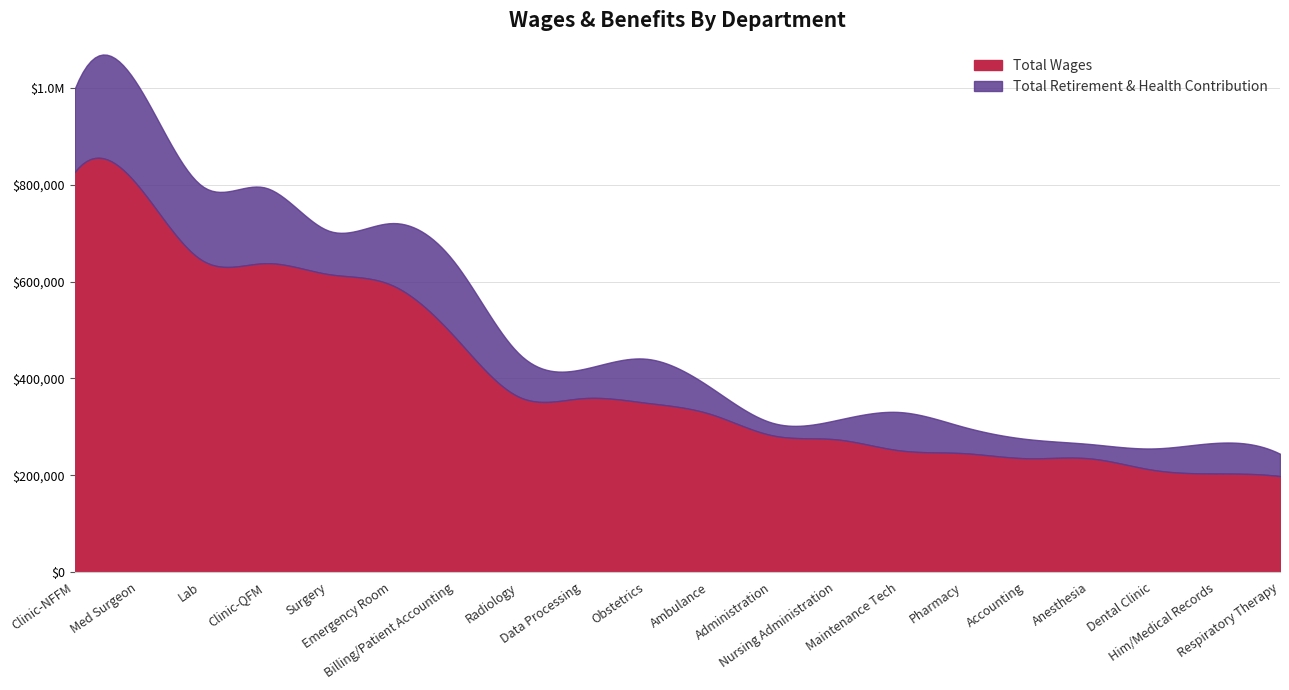

What is the maximum value shown in the chart?

826048